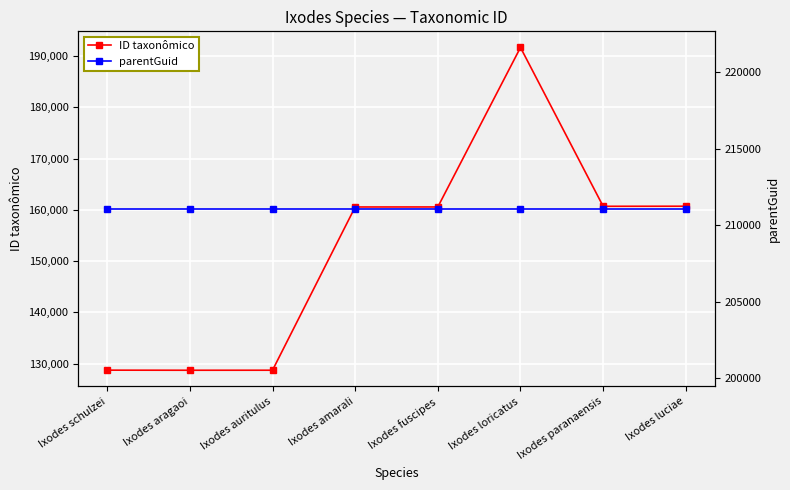

Reading left to right, extract all data points from this chart.

ID taxonômico: Ixodes schulzei=128723	Ixodes aragaoi=128705	Ixodes auritulus=128711	Ixodes amarali=160557	Ixodes fuscipes=160563	Ixodes loricatus=191677	Ixodes paranaensis=160691	Ixodes luciae=160707
parentGuid: Ixodes schulzei=211070	Ixodes aragaoi=211070	Ixodes auritulus=211070	Ixodes amarali=211070	Ixodes fuscipes=211070	Ixodes loricatus=211070	Ixodes paranaensis=211070	Ixodes luciae=211070